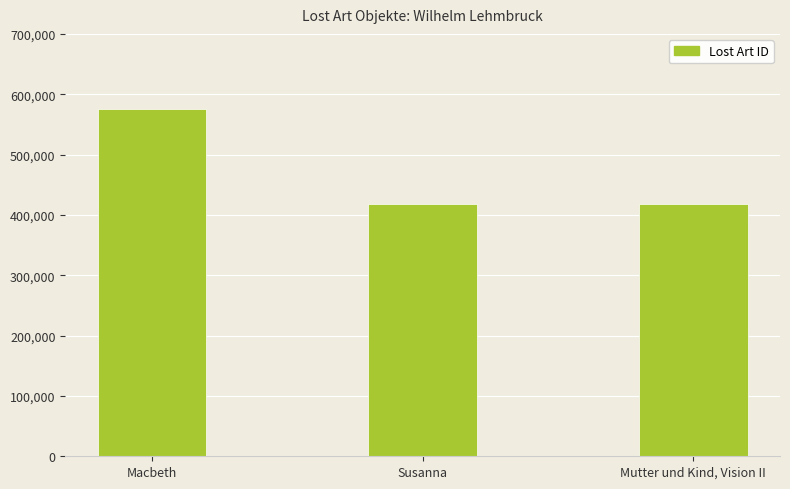

What is the difference between the maximum and minimum values?

157822